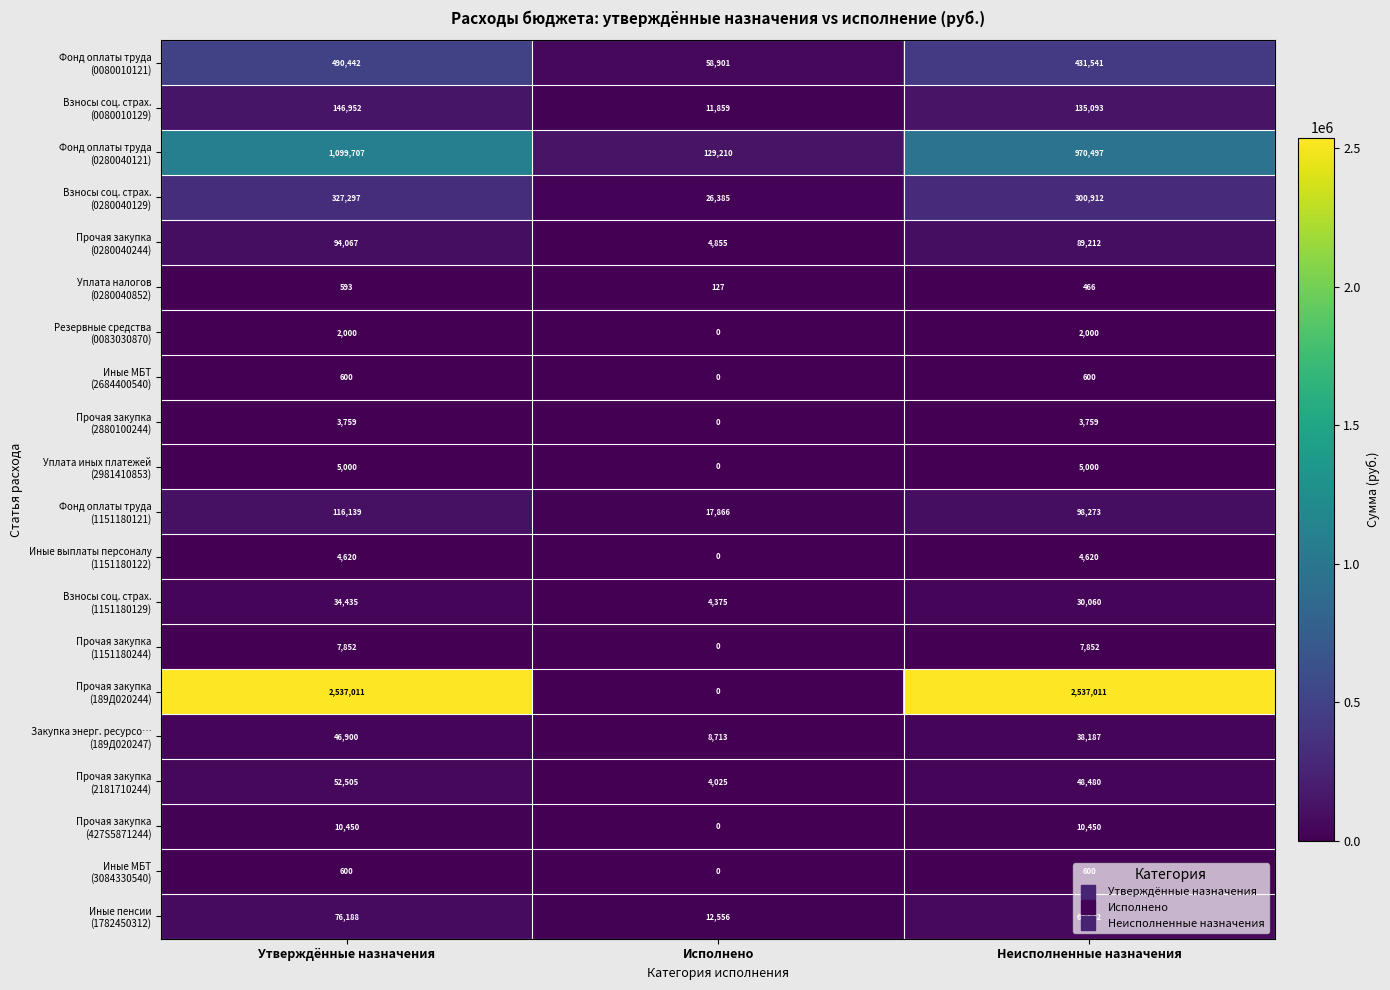

At which category is the sum across all series the highest?

Утверждённые назначения